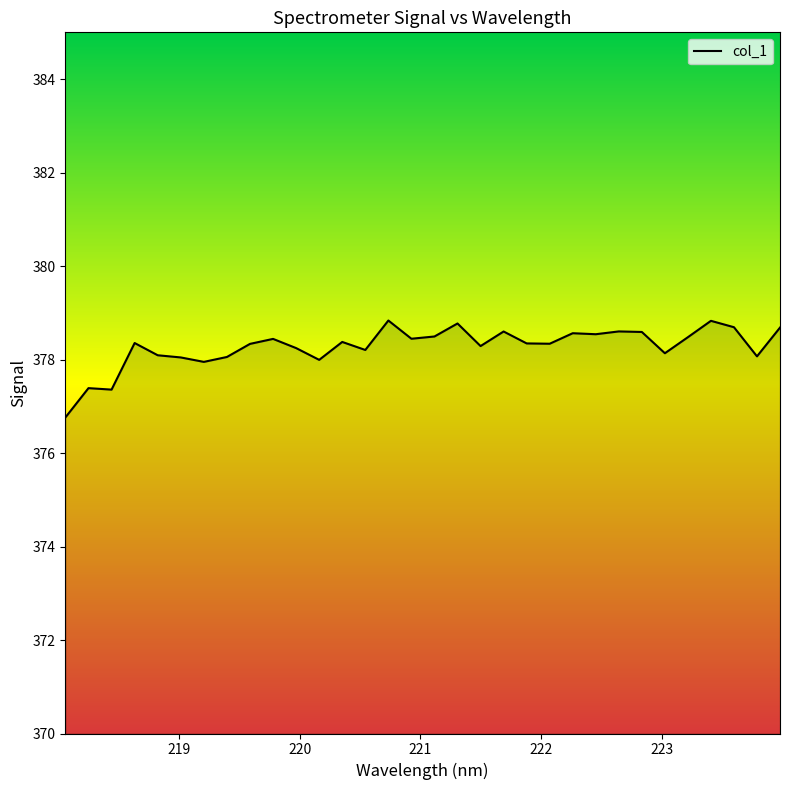

What is the sum of all values?

12104.9